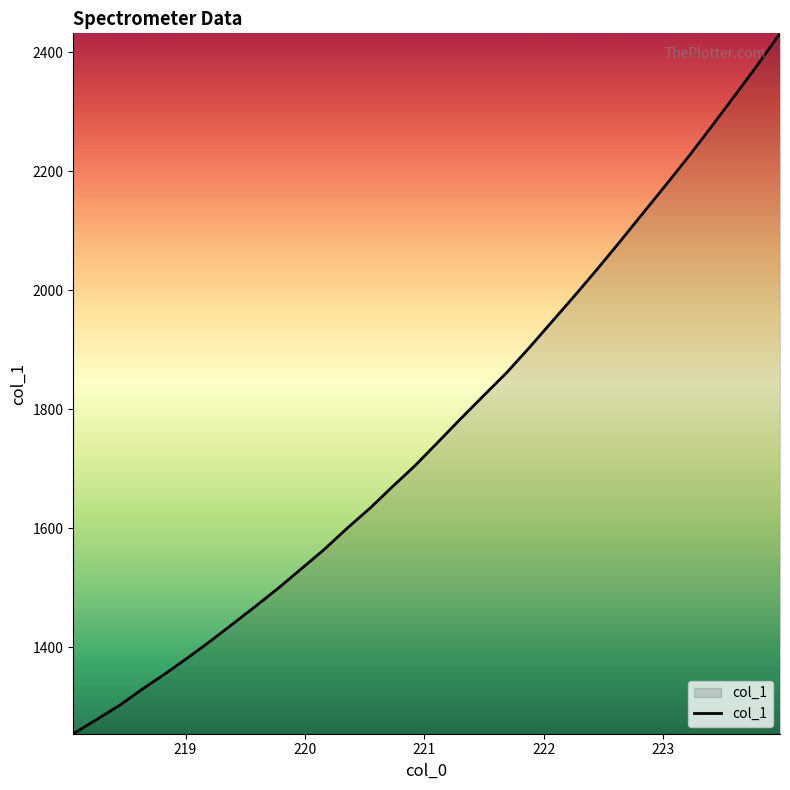

What is the difference between the maximum and minimum values?

1176.9